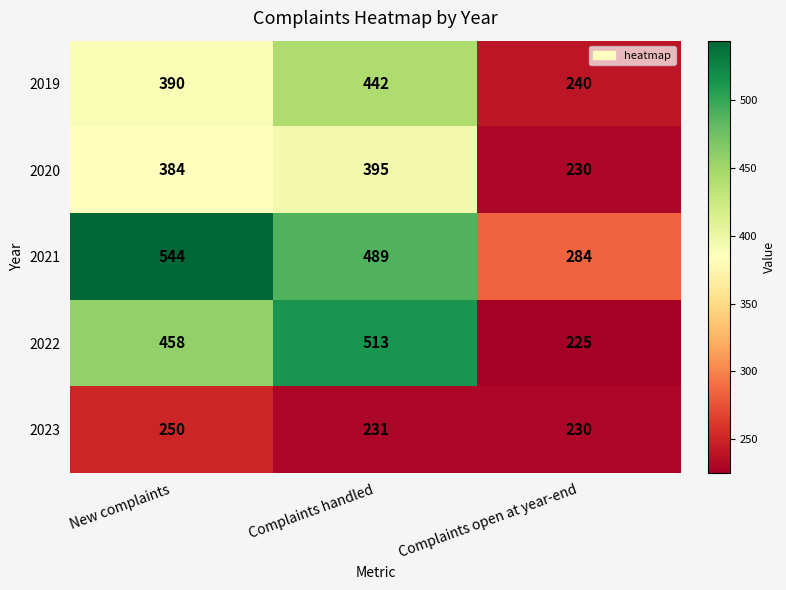

List the series in order of their peak value, highest first.

2021, 2022, 2019, 2020, 2023